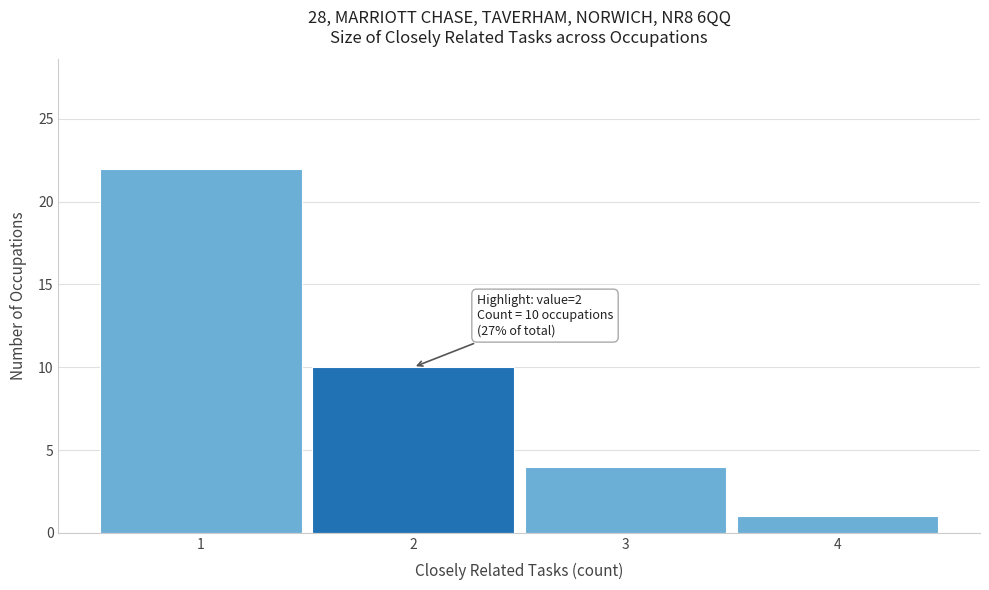

Which range on the x-axis has the tallest bar?

0.5 to 1.5